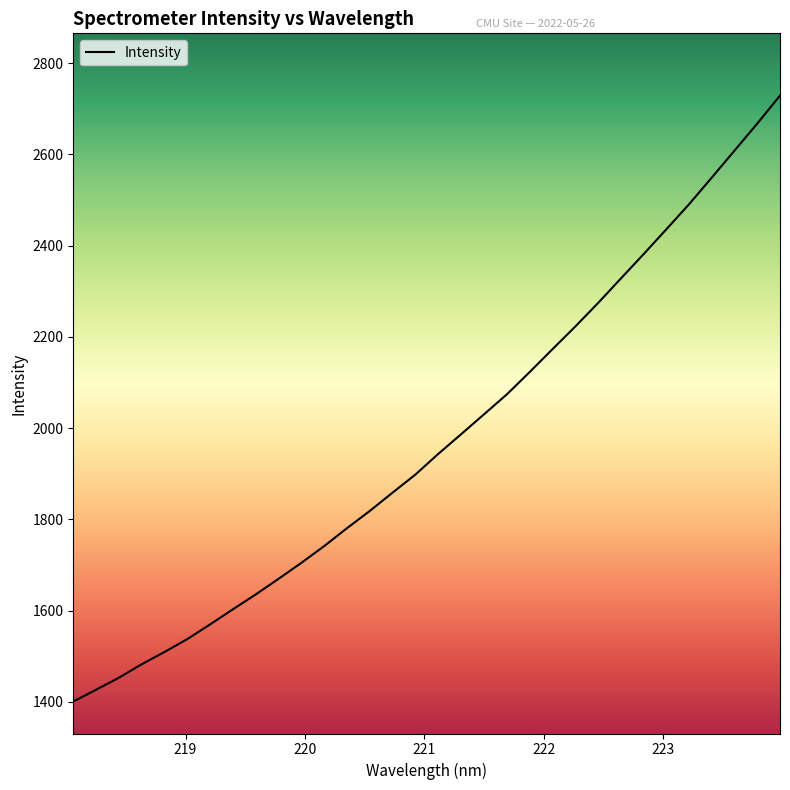

Reading left to right, what are all the values shown in this chart?

1400.7	1426.6	1452.9	1482.5	1509.4	1537.7	1569.9	1603.0	1635.5	1669.8	1704.8	1741.5	1780.7	1818.5	1858.7	1898.2	1943.4	1986.4	2029.9	2073.4	2122.2	2172.3	2221.9	2273.4	2327.1	2380.5	2435.1	2490.2	2548.7	2607.9	2667.3	2728.6